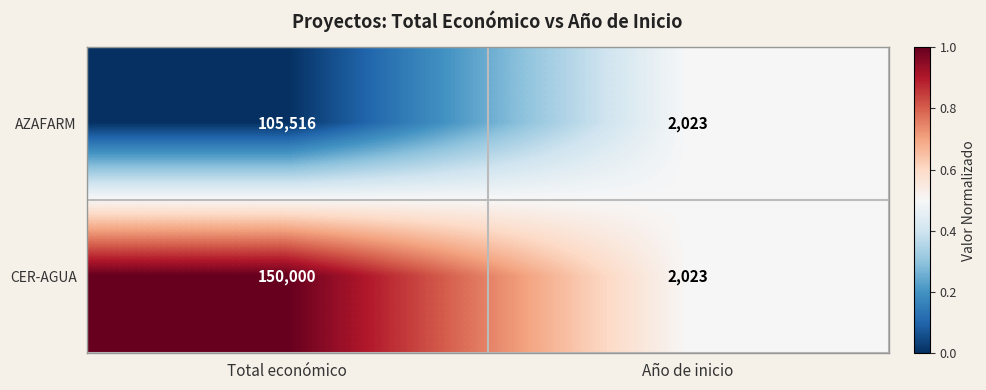

At which label is AZAFARM closest to 53769?

Año de inicio